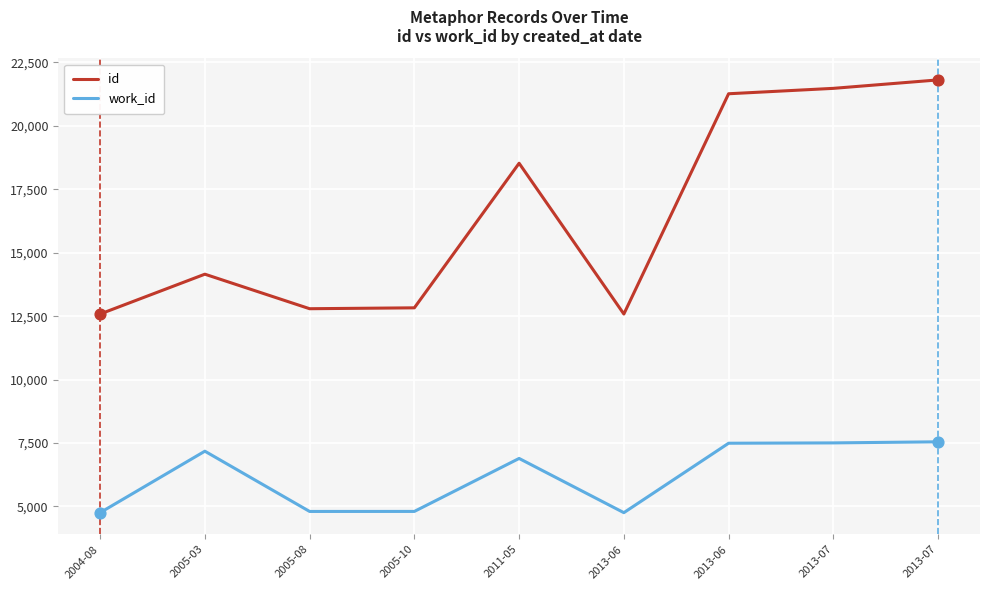

What are all the series names shown in the legend?

id, work_id